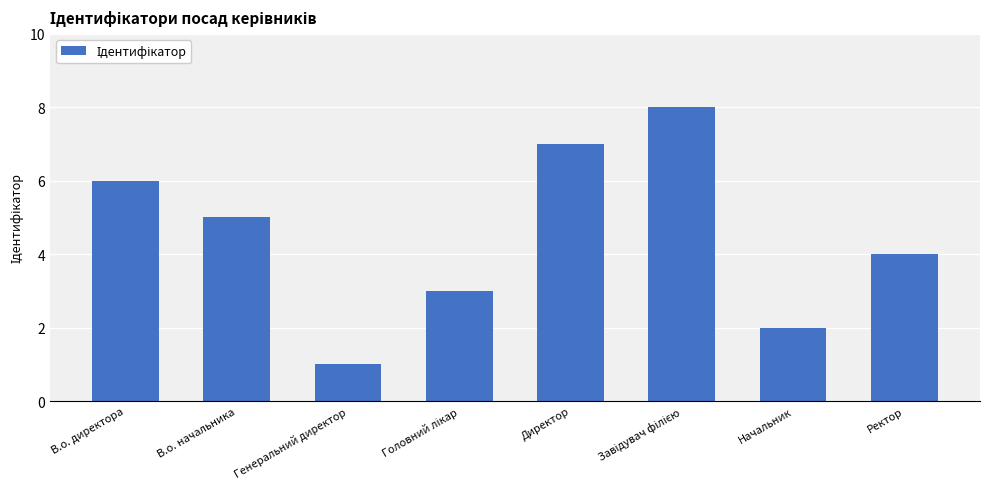

What is the ratio of the value at Директор to the value at Начальник?

3.5